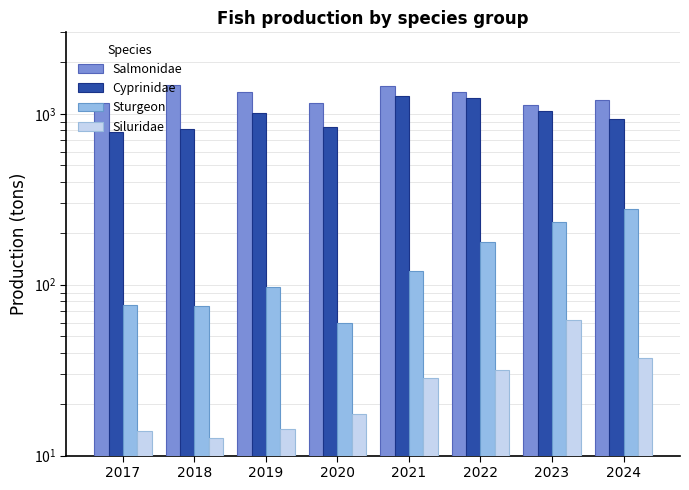

Count the number of categories in the chart.

8